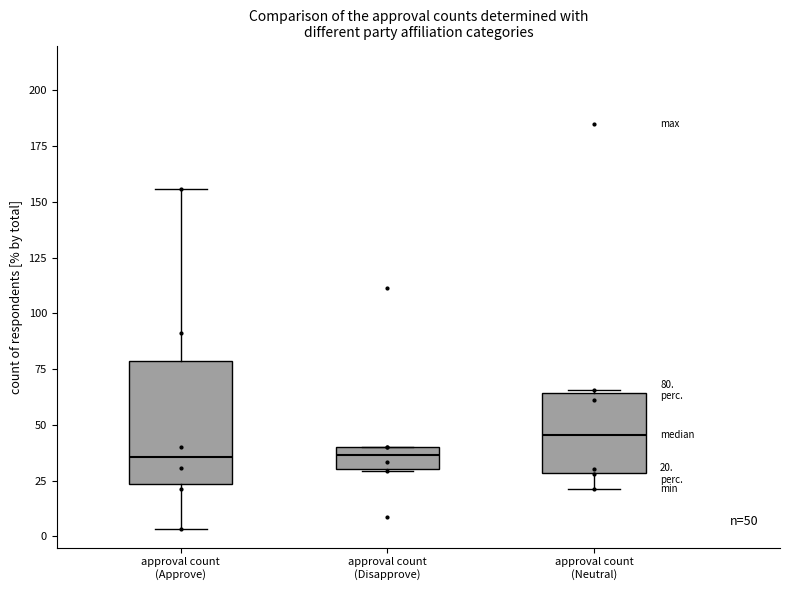

Which box's median line is the highest?

approval count (Neutral)